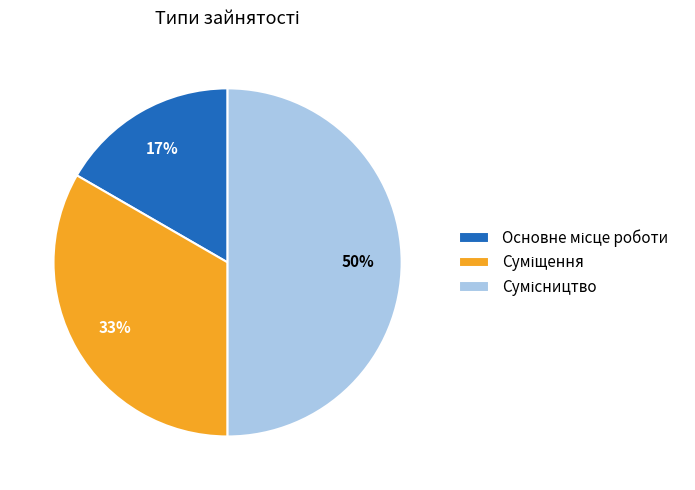

To the nearest percent, what is the difference between the largest and smallest slice percentages?

33%